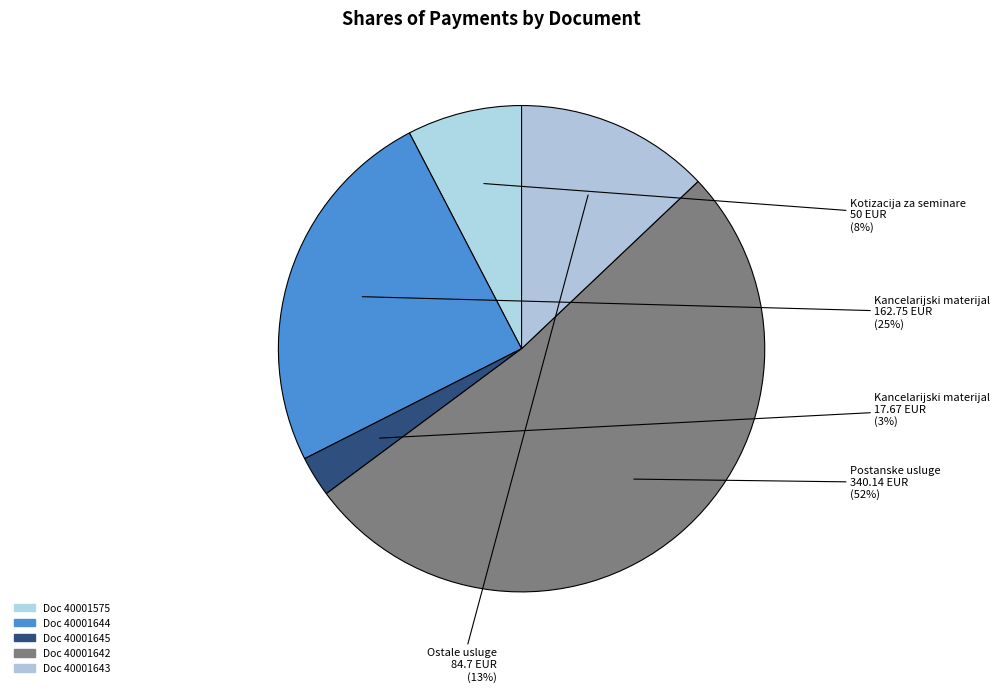

Count the number of slices in the pie.

5